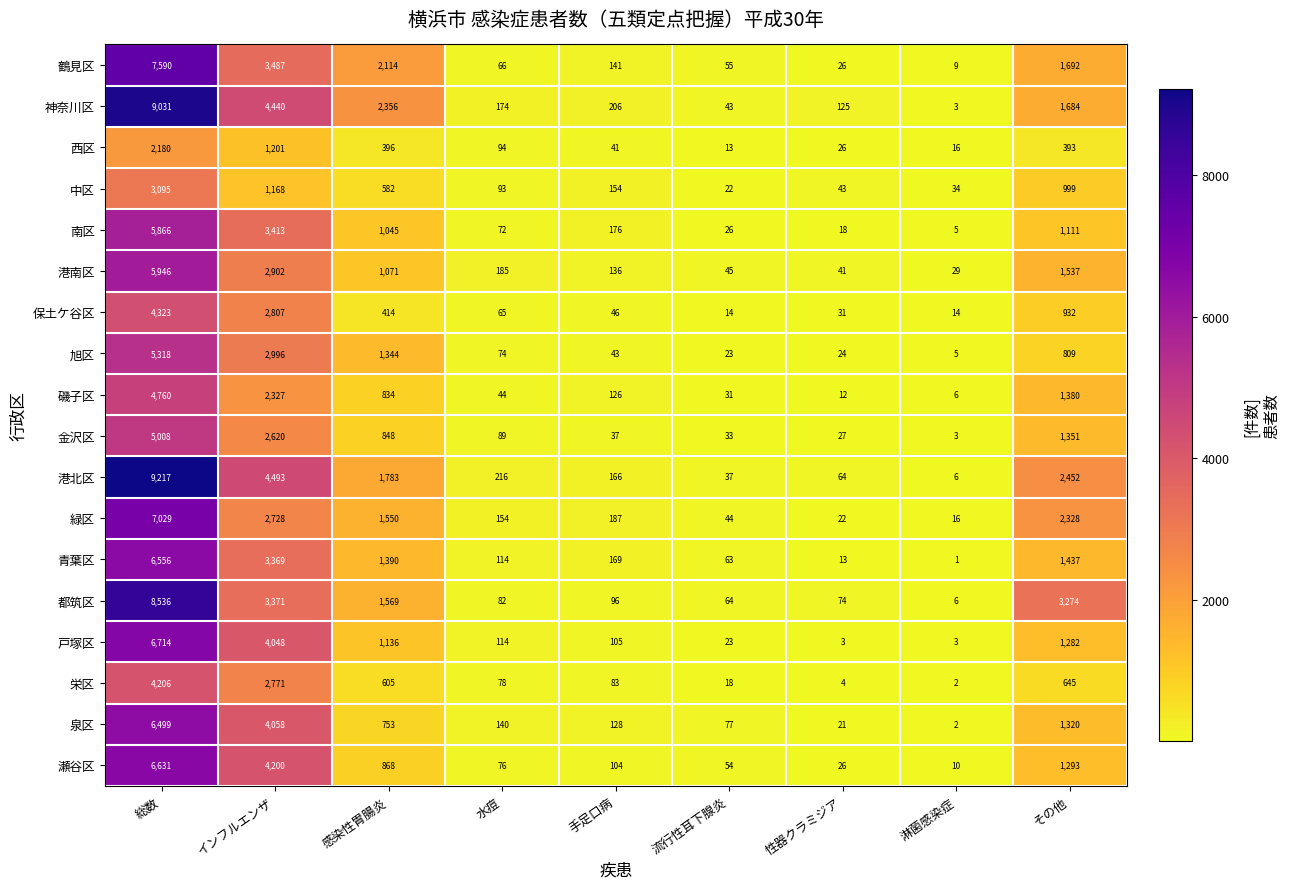

Which series has the widest spread of values?

港北区